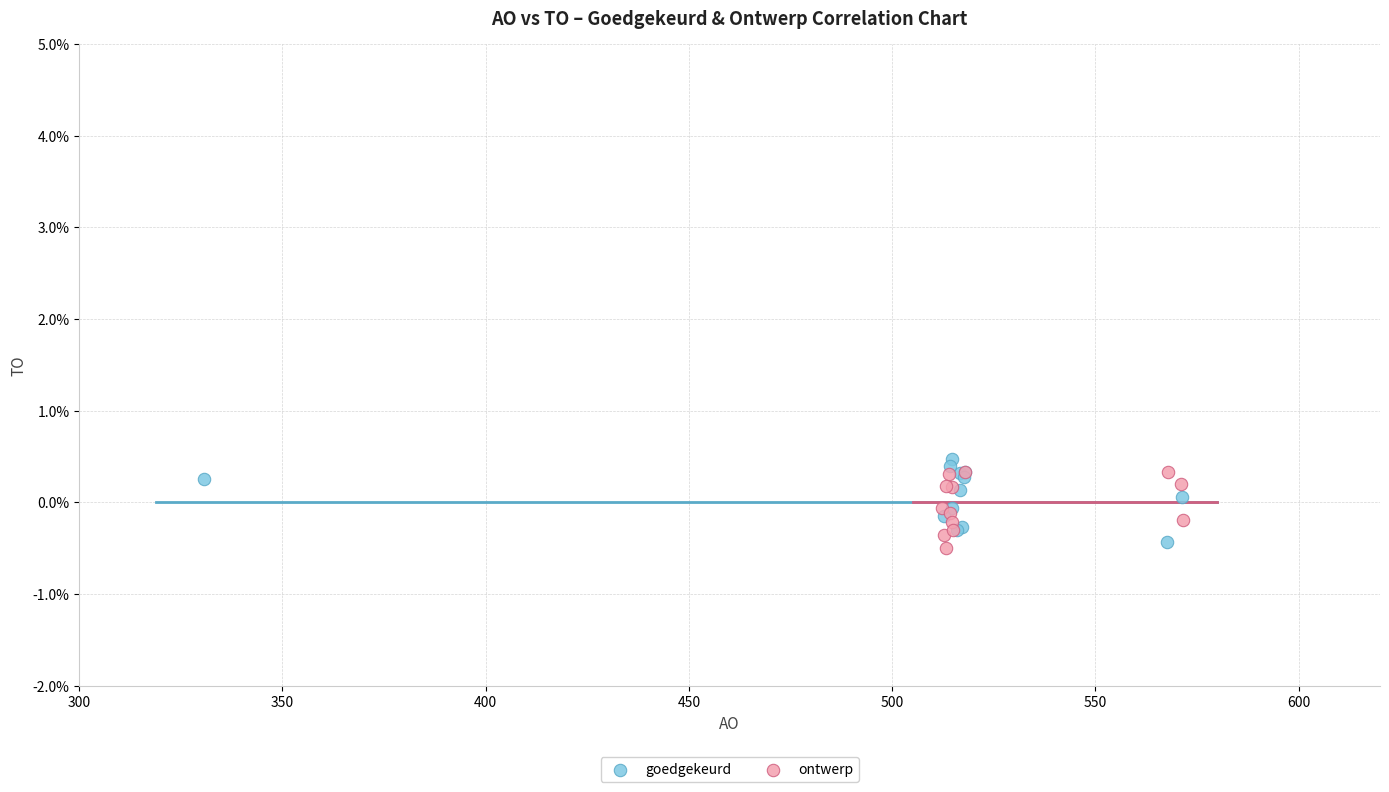

What are all the series names shown in the legend?

goedgekeurd, ontwerp